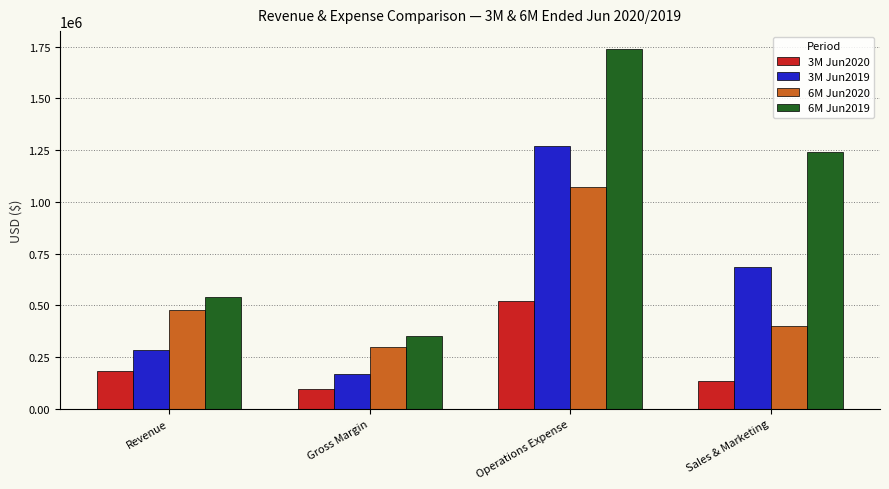

At which label does 6M Jun2019 first exceed 1239245?

Operations Expense